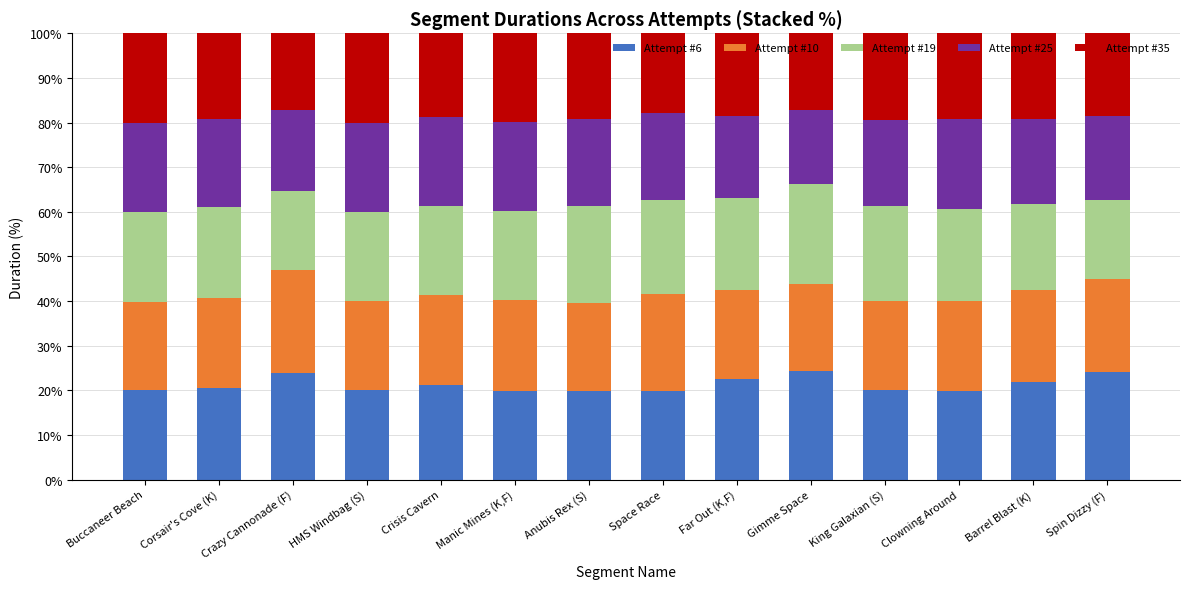

Is it true that Attempt #6 equals 23.8 at Crazy Cannonade (F)?

True